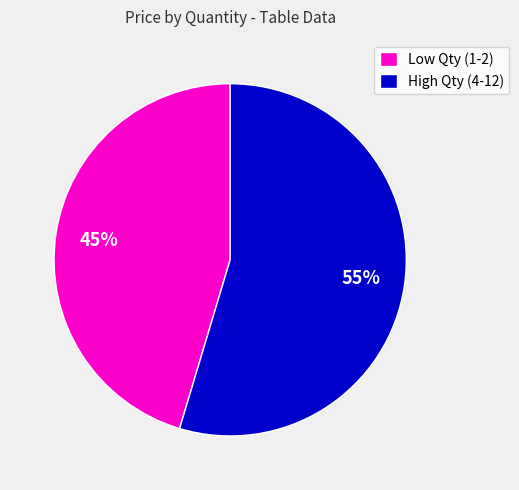

Is there a majority slice in this chart?

Yes